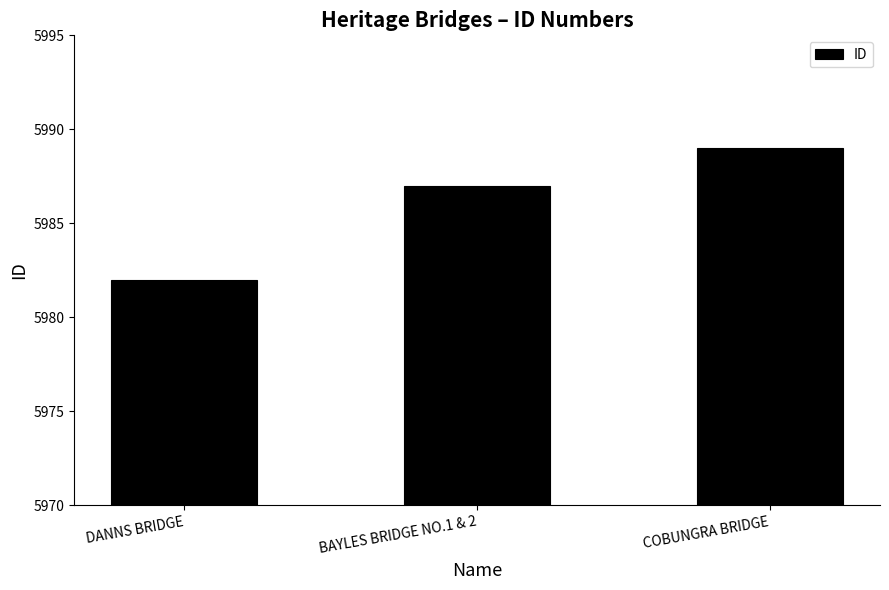

How many values are below 5987?

1